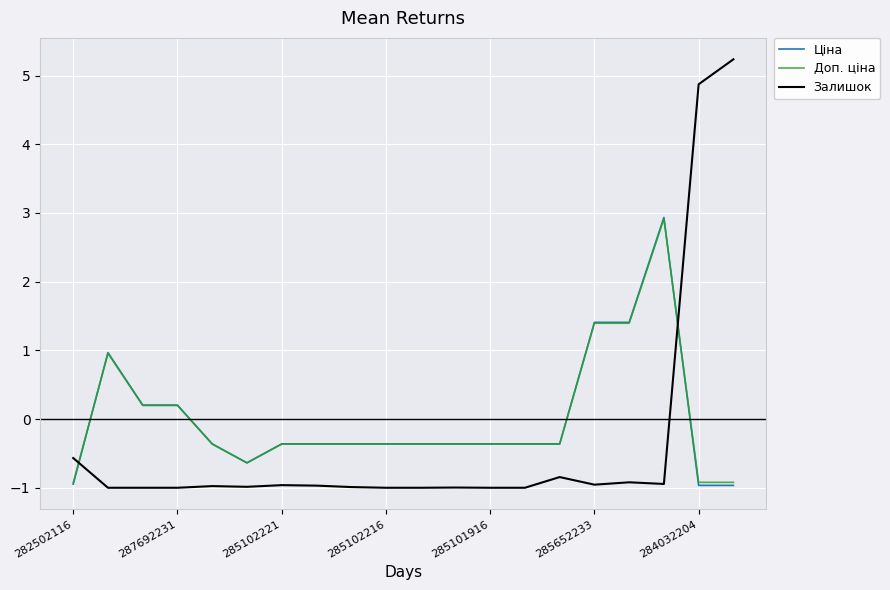

What is the smallest value displayed?

-1.0